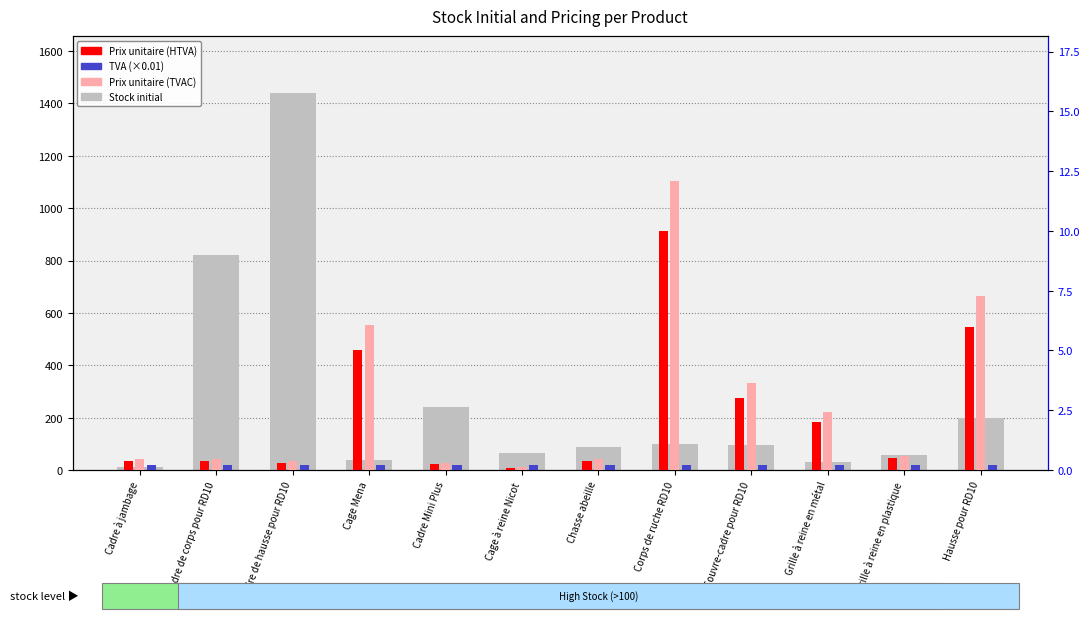

What is the minimum value for Stock initial?

13.0